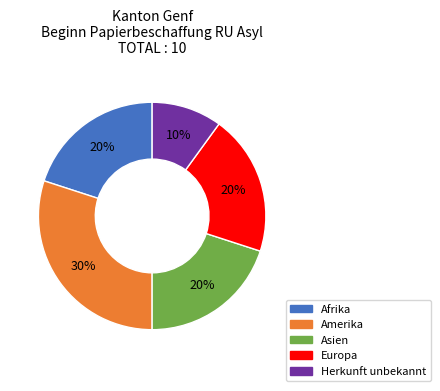

How many segments does this pie chart have?

5